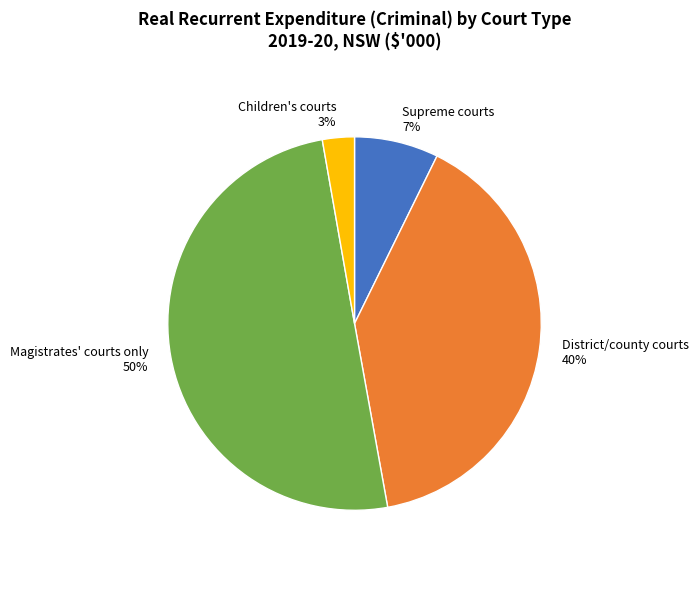

What percentage is the Children's courts slice, to the nearest percent?

3%